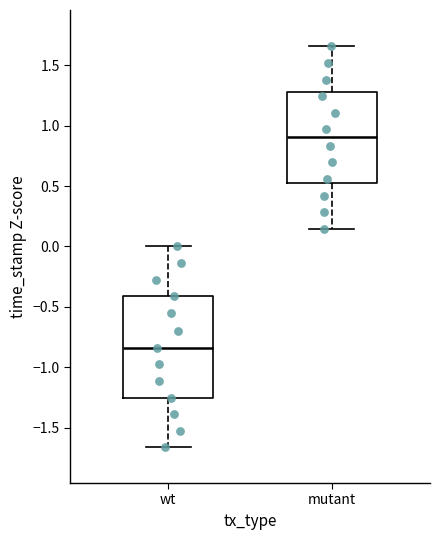

Which box is the tallest, from its lower edge to its upper edge?

wt